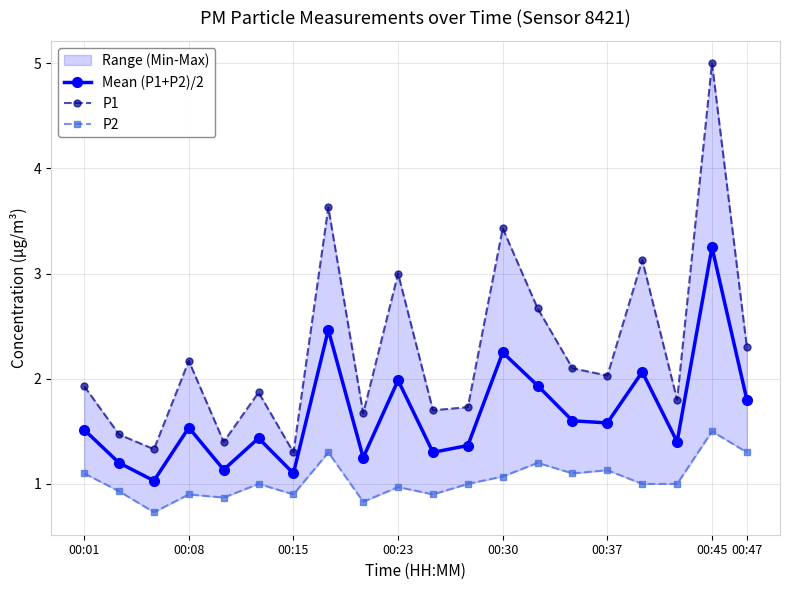

Reading left to right, extract all data points from this chart.

Mean (P1+P2)/2: 1.5	1.2	1.0	1.5	1.1	1.4	1.1	2.5	1.2	2.0	1.3	1.4	2.2	1.9	1.6	1.6	2.1	1.4	3.2	1.8
P1: 1.9	1.5	1.3	2.2	1.4	1.9	1.3	3.6	1.7	3.0	1.7	1.7	3.4	2.7	2.1	2.0	3.1	1.8	5.0	2.3
P2: 1.1	0.9	0.7	0.9	0.9	1.0	0.9	1.3	0.8	1.0	0.9	1.0	1.1	1.2	1.1	1.1	1.0	1.0	1.5	1.3